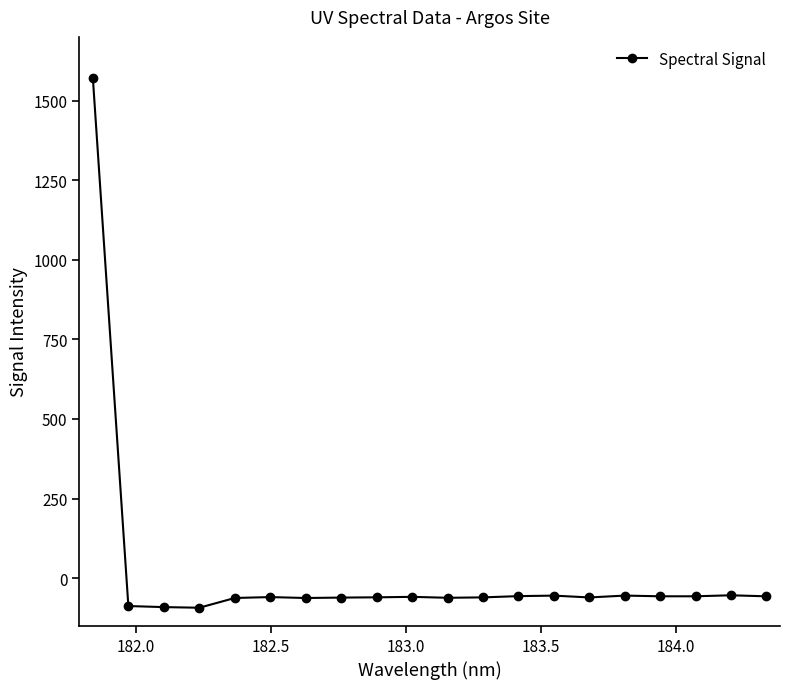

What is the difference between the maximum and minimum values?

1663.0